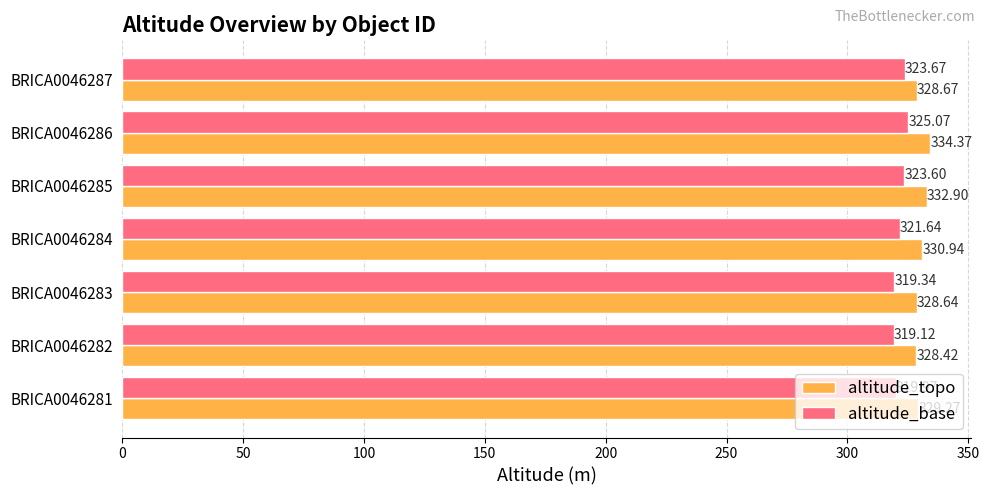

Which series has the largest total across all categories?

altitude_topo